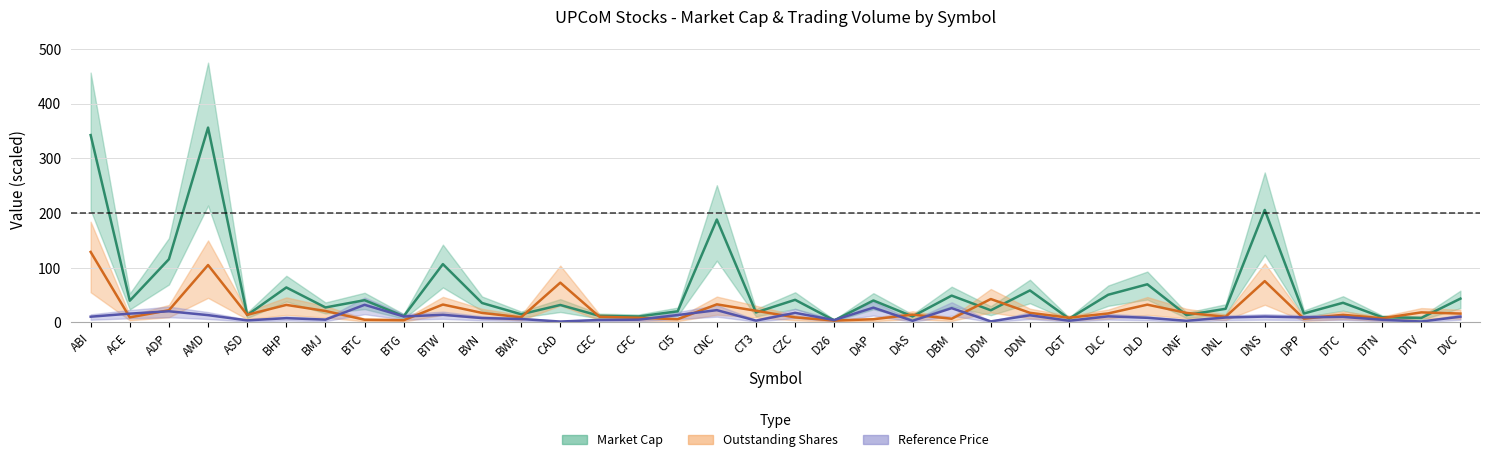

List the series in order of their overall mean, highest first.

Market Cap (mid), Outstanding Shares (mid), Reference Price (mid)